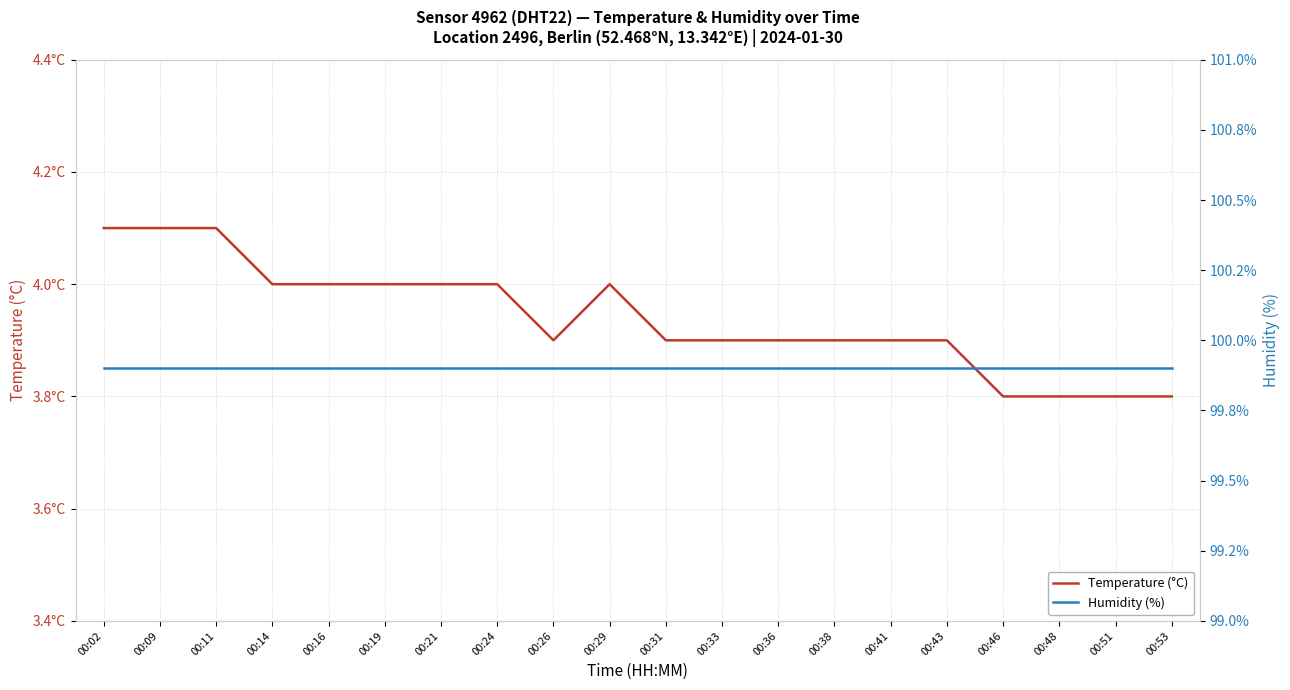

Does the chart display data point markers on the line(s)?

No